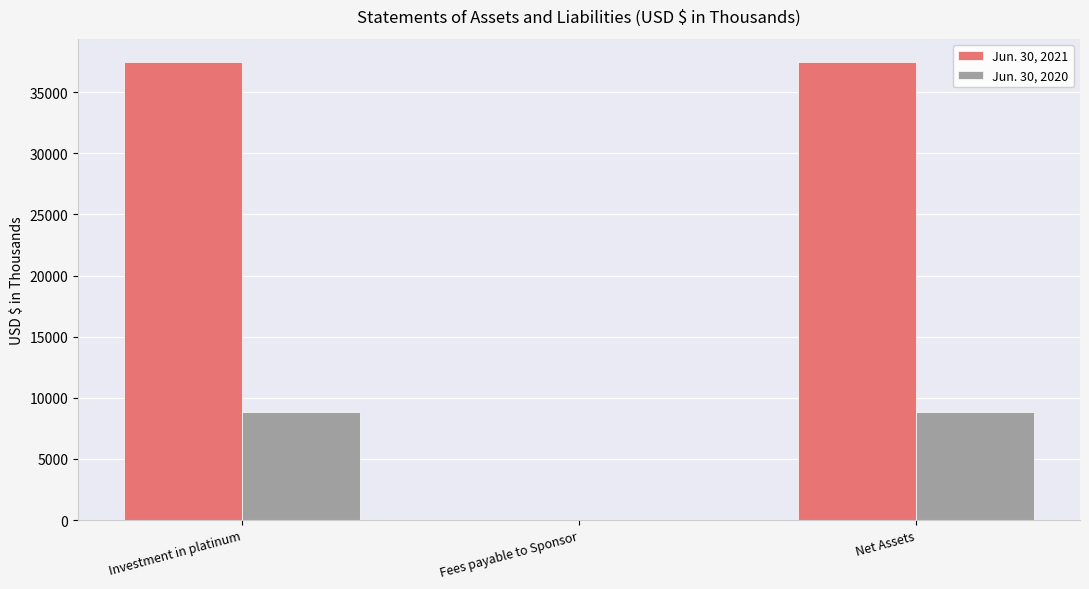

Is it true that Jun. 30, 2021 equals 20250 at Investment in platinum?

False